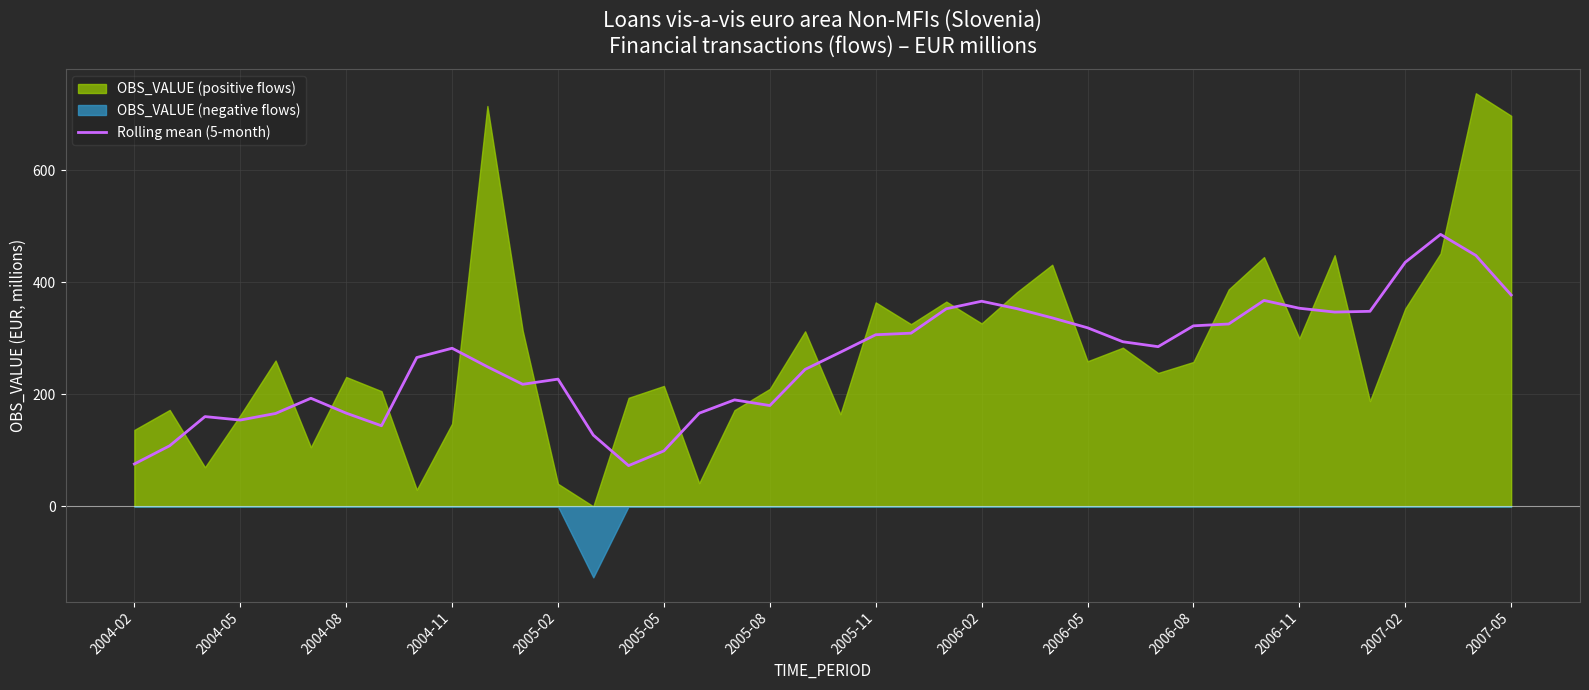

What is the maximum value for Rolling mean (5-month)?

485.2